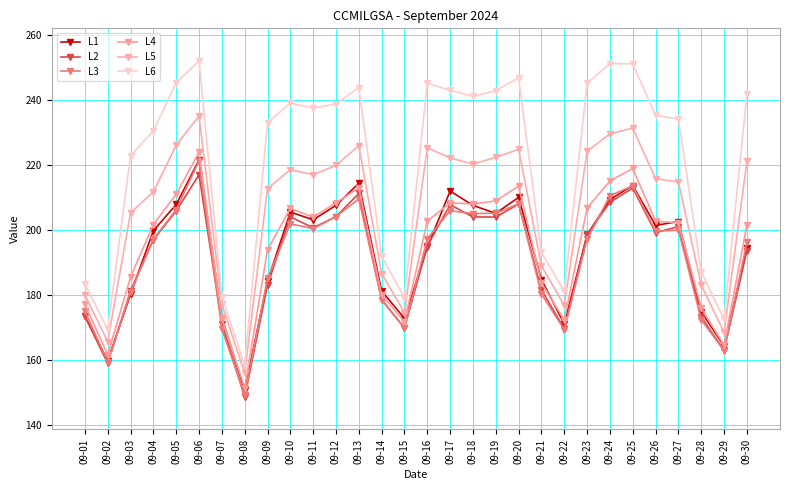

What is the difference between the second highest and minimum values in the L6 series?

92.9